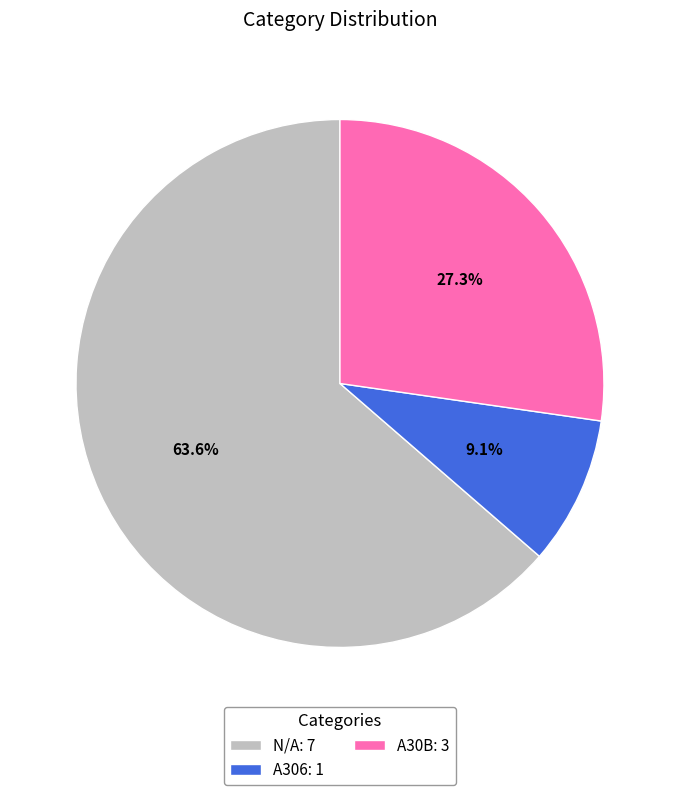

Is there a majority slice in this chart?

Yes